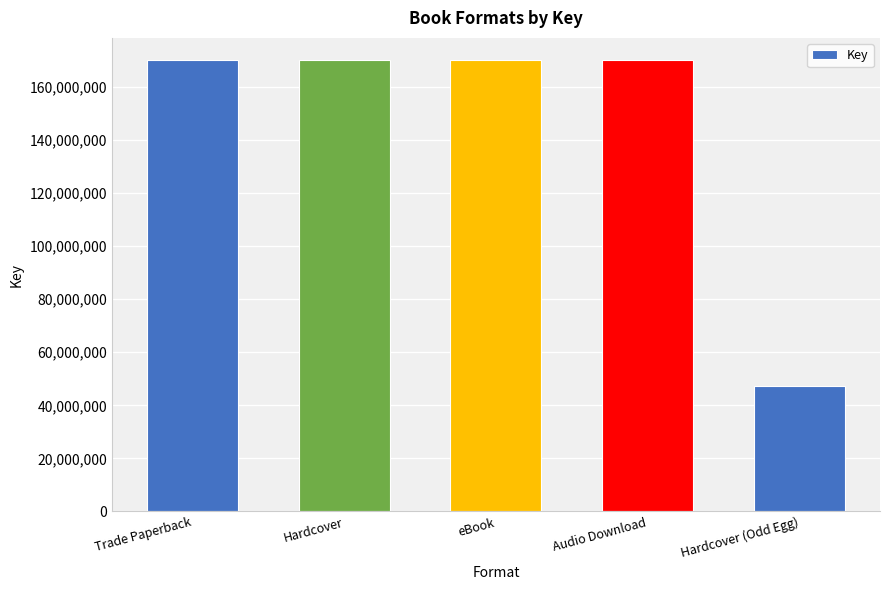

How many bars are there in total?

5